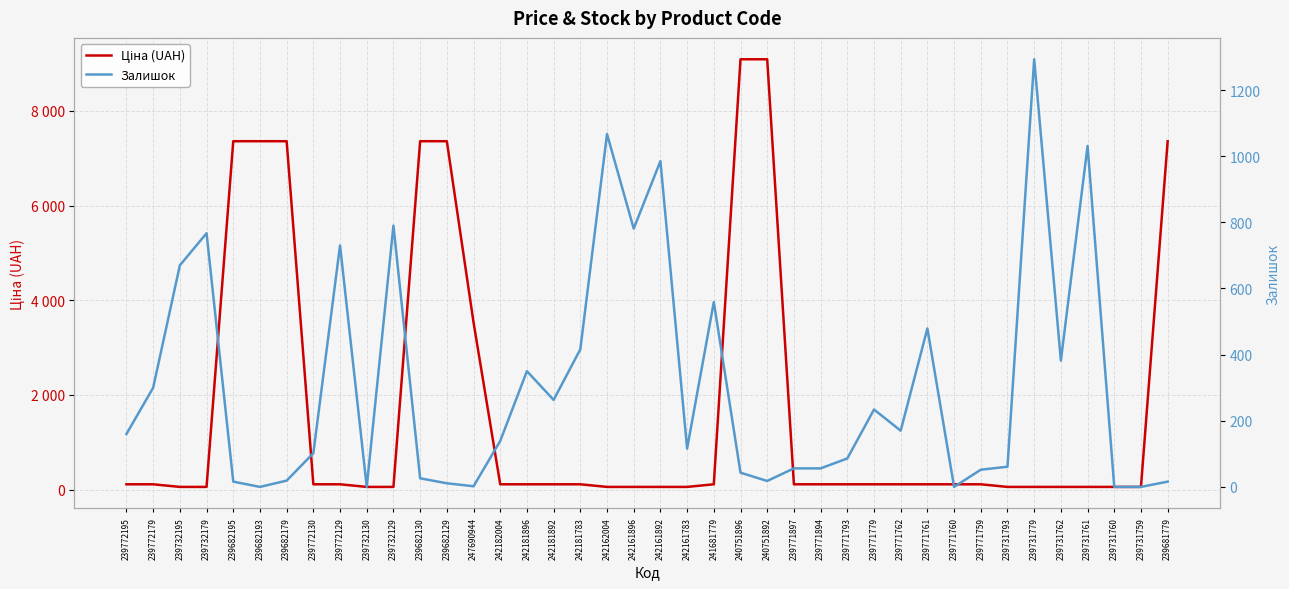

List the series in order of their overall mean, highest first.

Ціна (UAH), Залишок